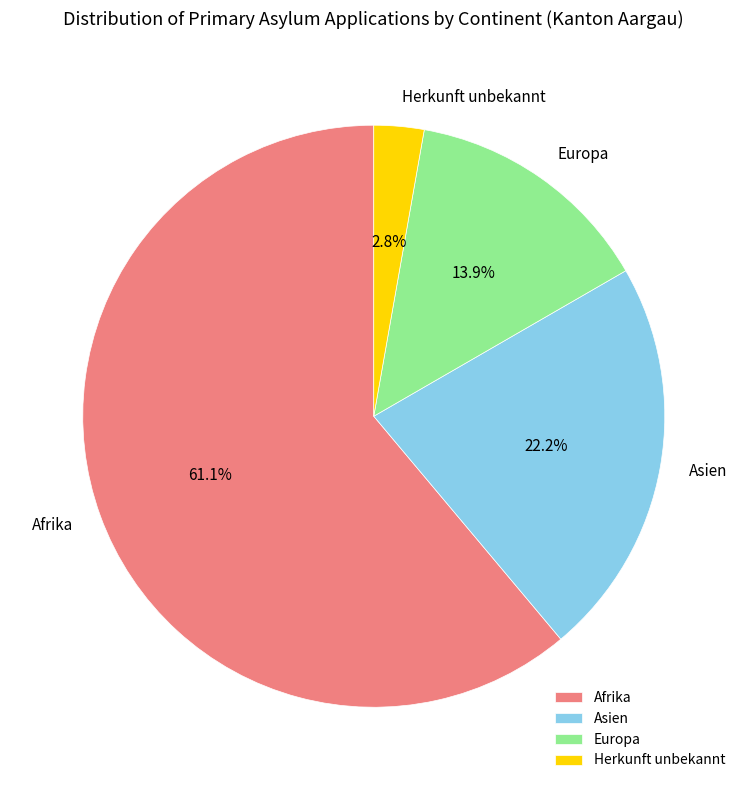

True or false: Herkunft unbekannt accounts for 3% of the total.

True